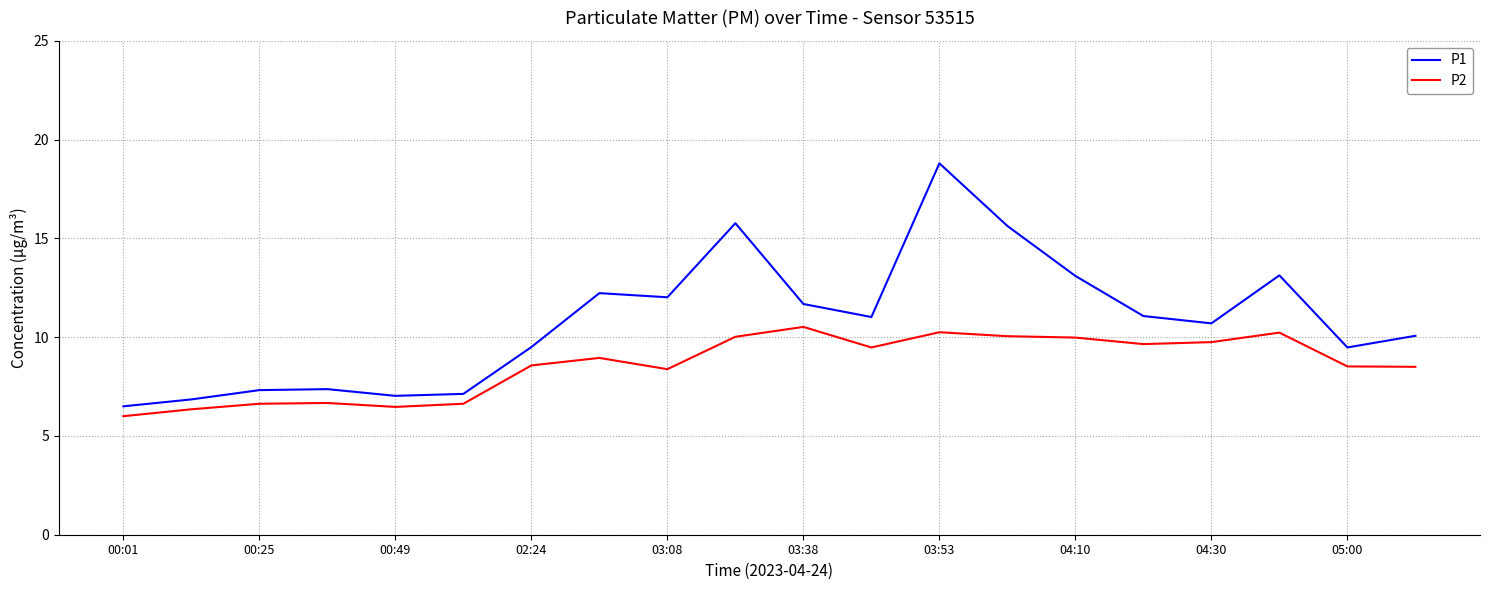

Rank the series by their average value, from lowest to highest.

P2, P1